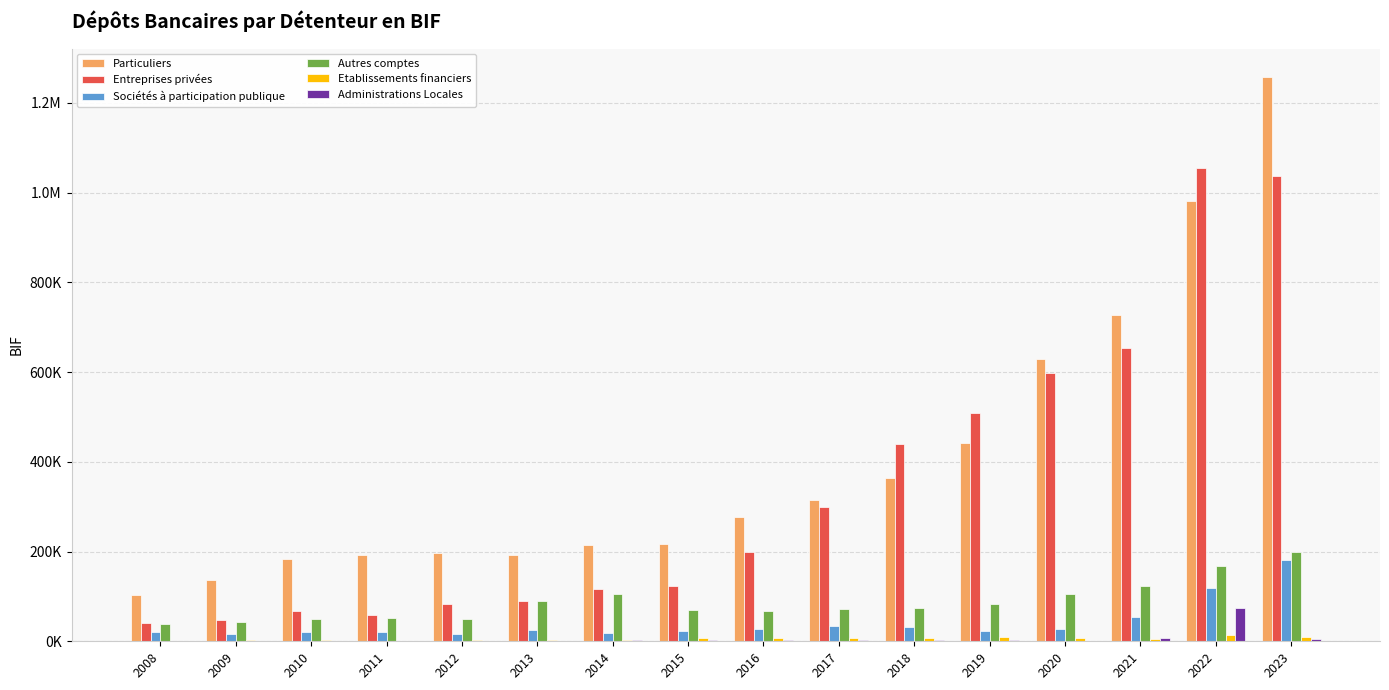

Are the bars grouped side by side (vs. stacked)?

Yes